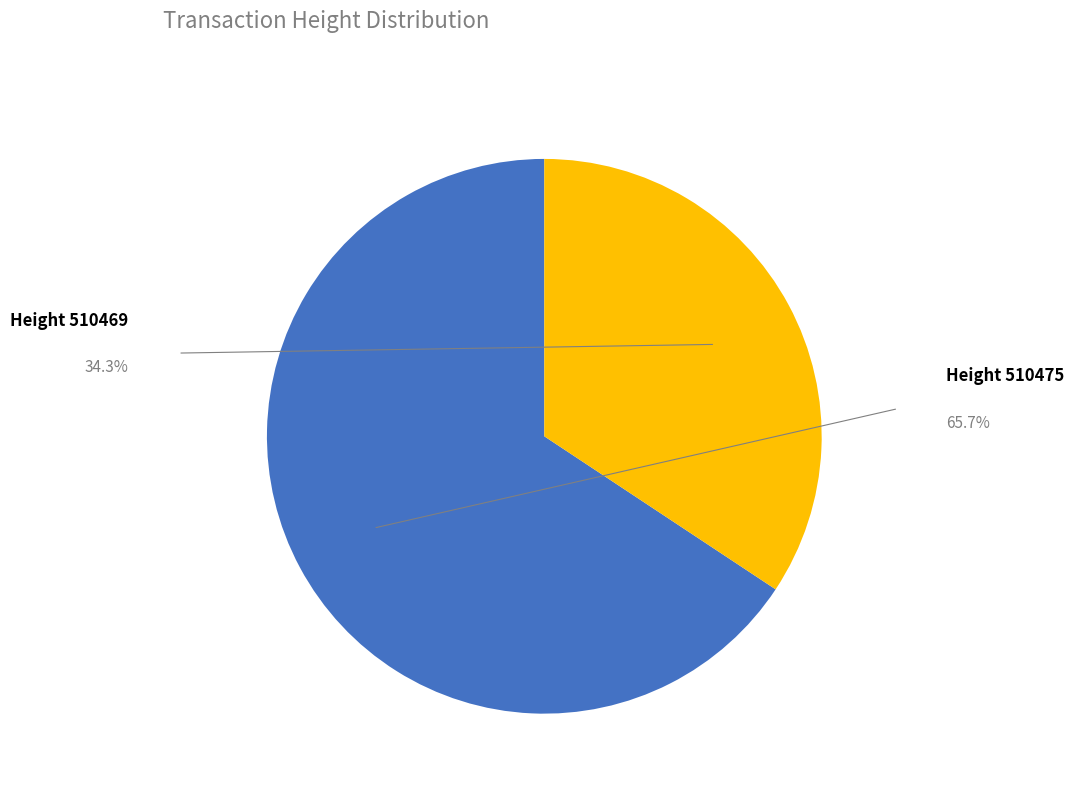

Does any single category account for the majority?

Yes